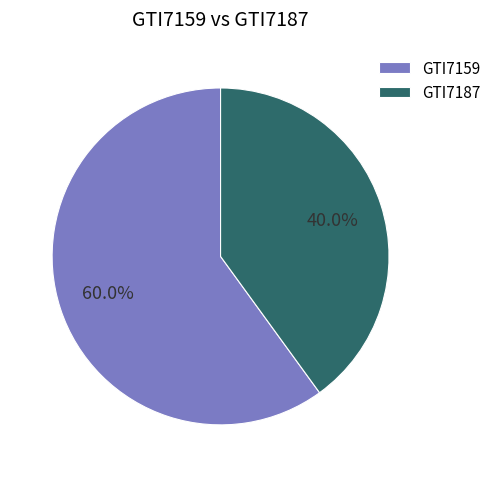

What is the total percentage of GTI7187 and GTI7159?

100.0%